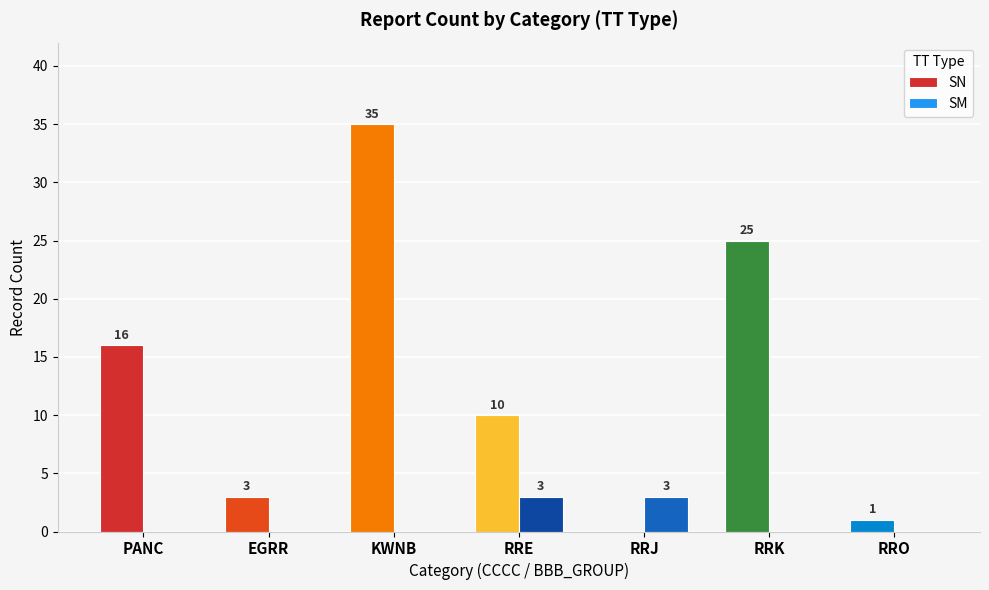

How many positive values does the SN series have?

6